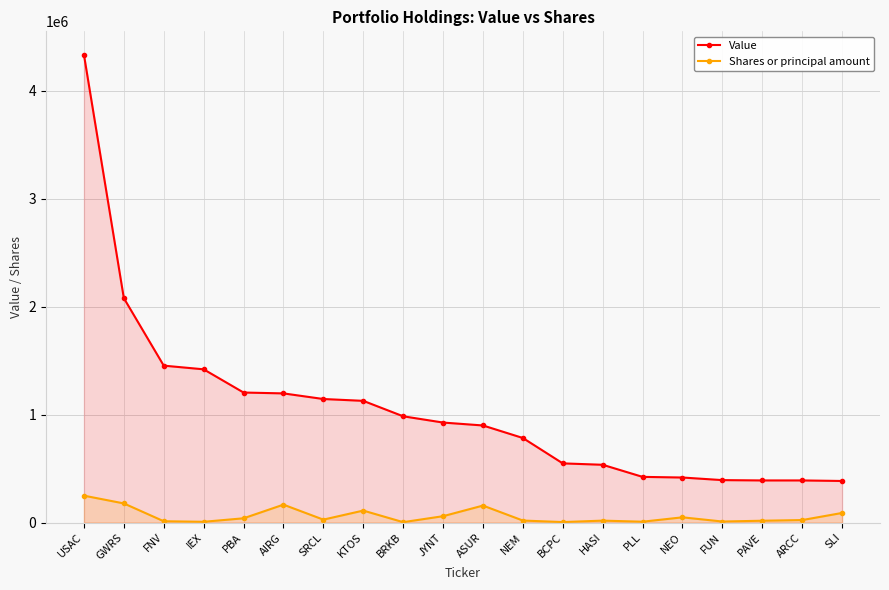

The Shares or principal amount series shows 58974 at JYNT. True or false?

True